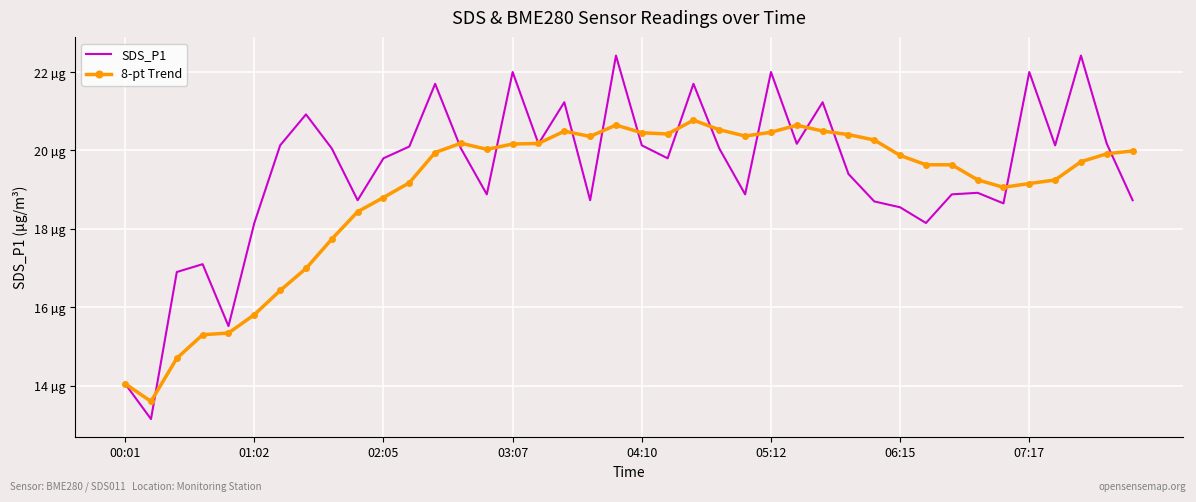

What are all the series names shown in the legend?

SDS_P1, 8-pt Trend